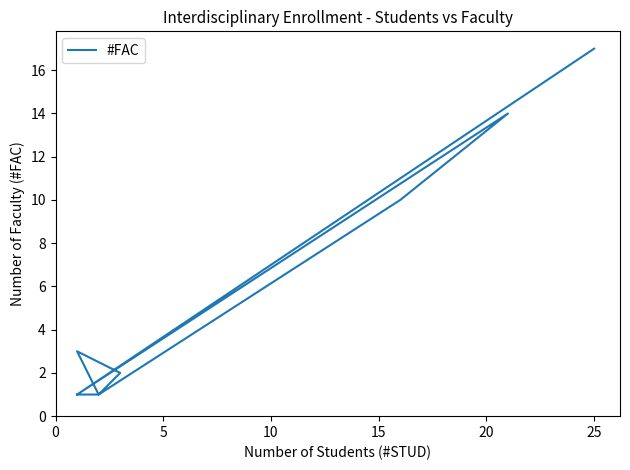

What is the change in value from 0 to 10?

+1